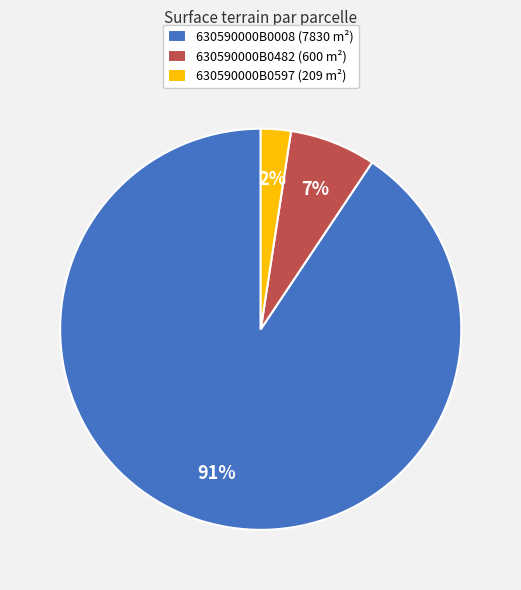

Which has a higher value, 630590000B0008 (7830 m²) or 630590000B0482 (600 m²)?

630590000B0008 (7830 m²)